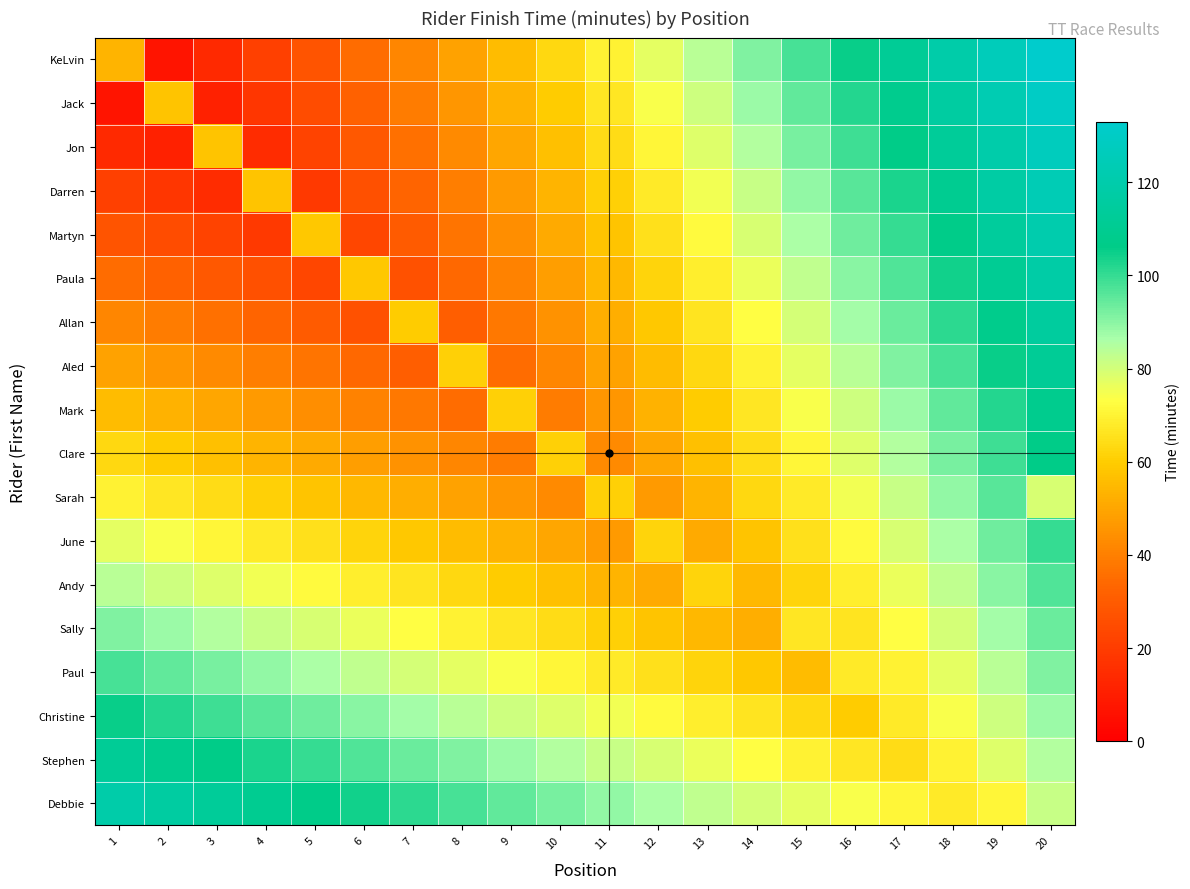

Which series has the largest total across all categories?

Debbie